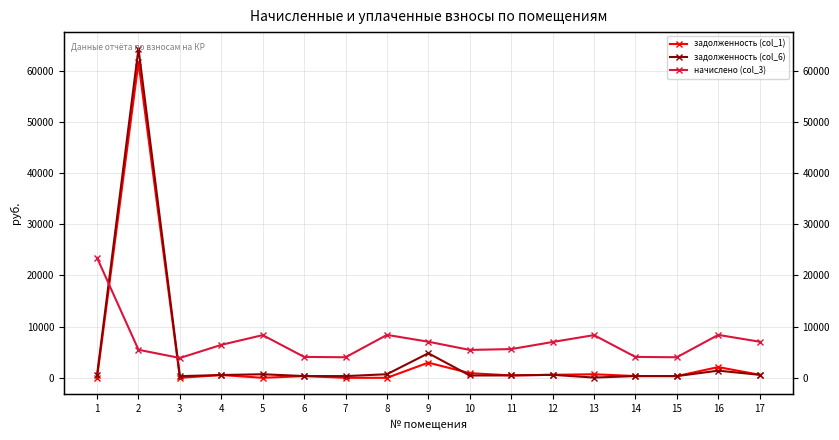

What is the sum of the начислено (col_3) values at 5 and 7?

12357.6